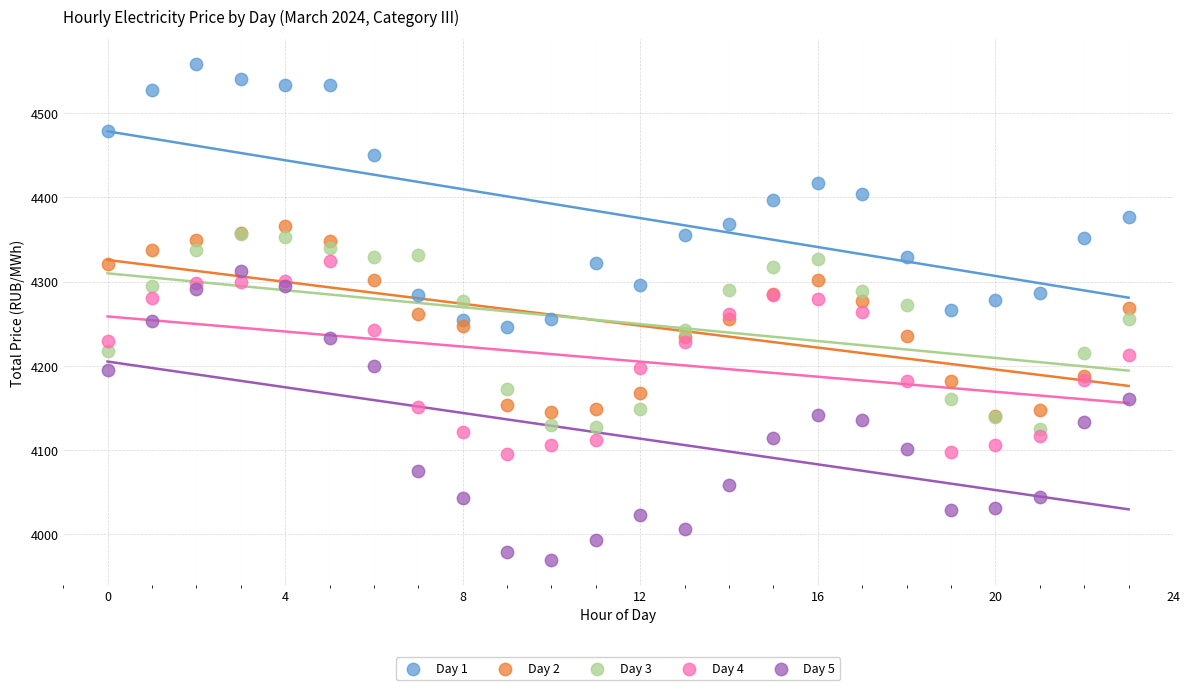

Which series reaches the minimum Y coordinate?

Day 5